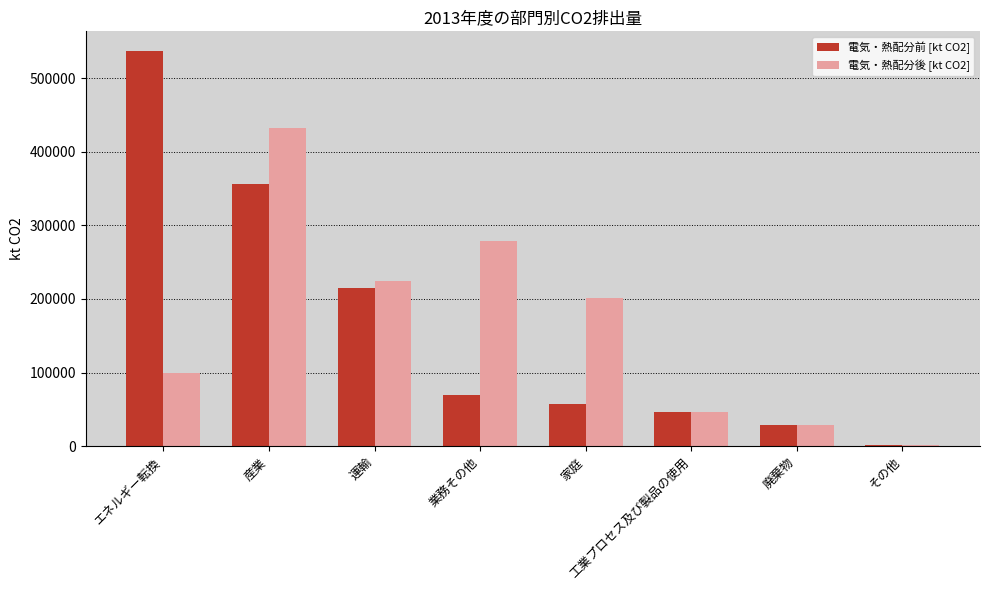

What is the approximate value of 電気・熱配分前 [kt CO2] at 工業プロセス及び製品の使用?

46389.5